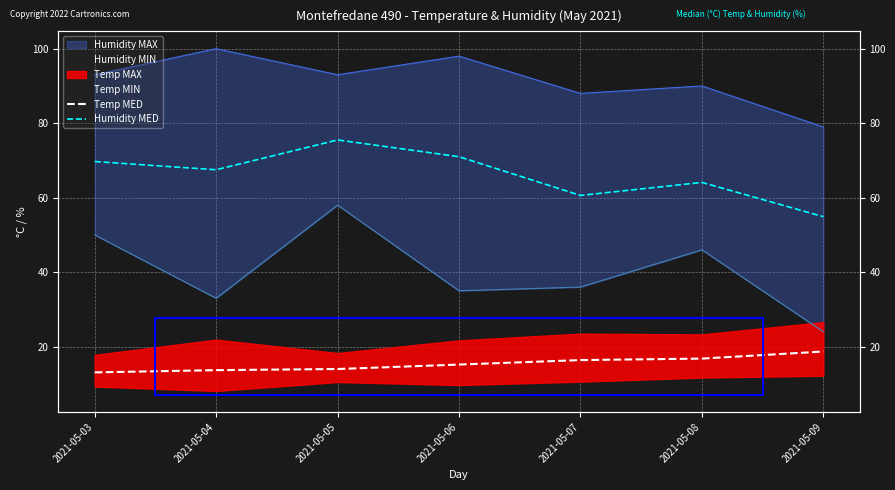

True or false: Temp MED and Humidity MED cross at least once.

False